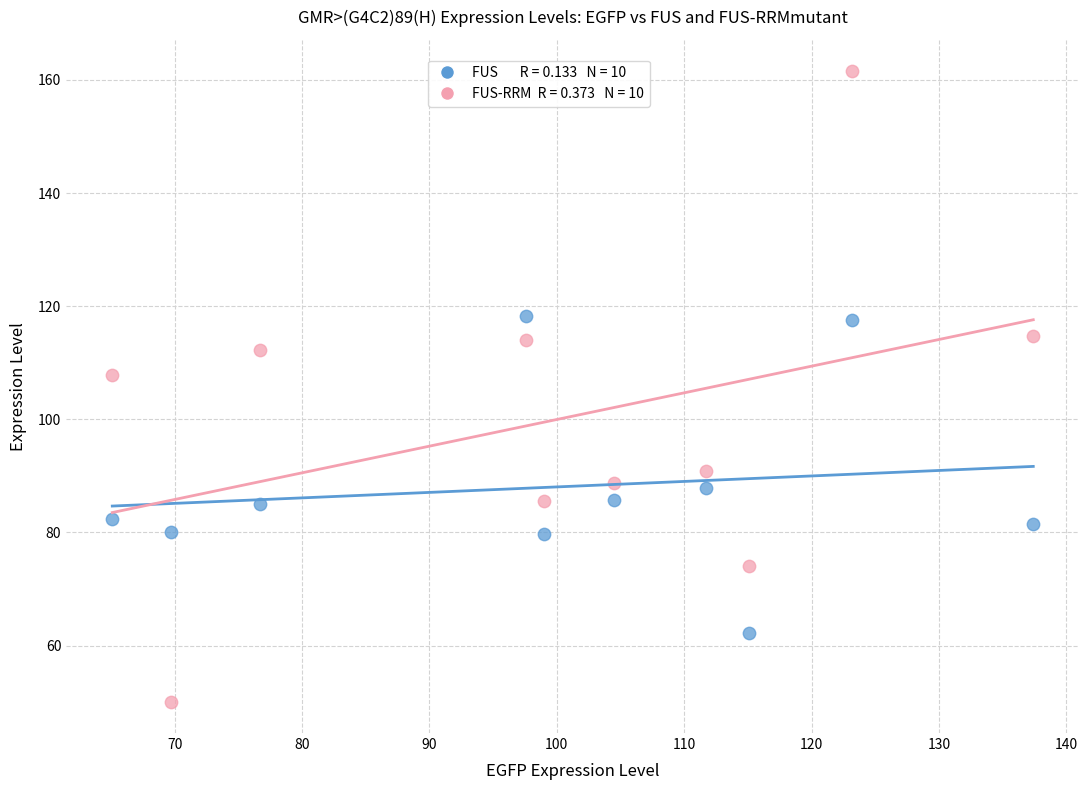

Across all data points, what is the range of Y values (max minus min)?

111.4